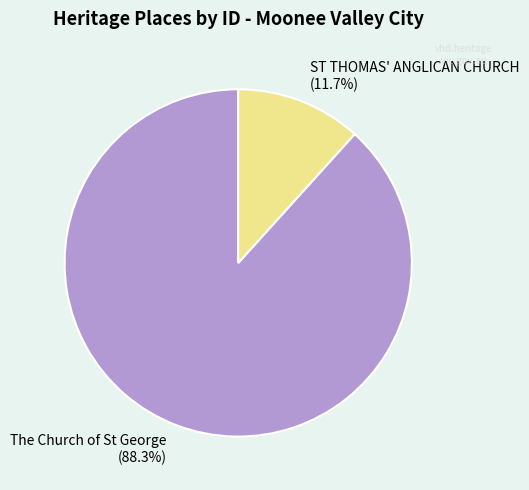

How many segments does this pie chart have?

2